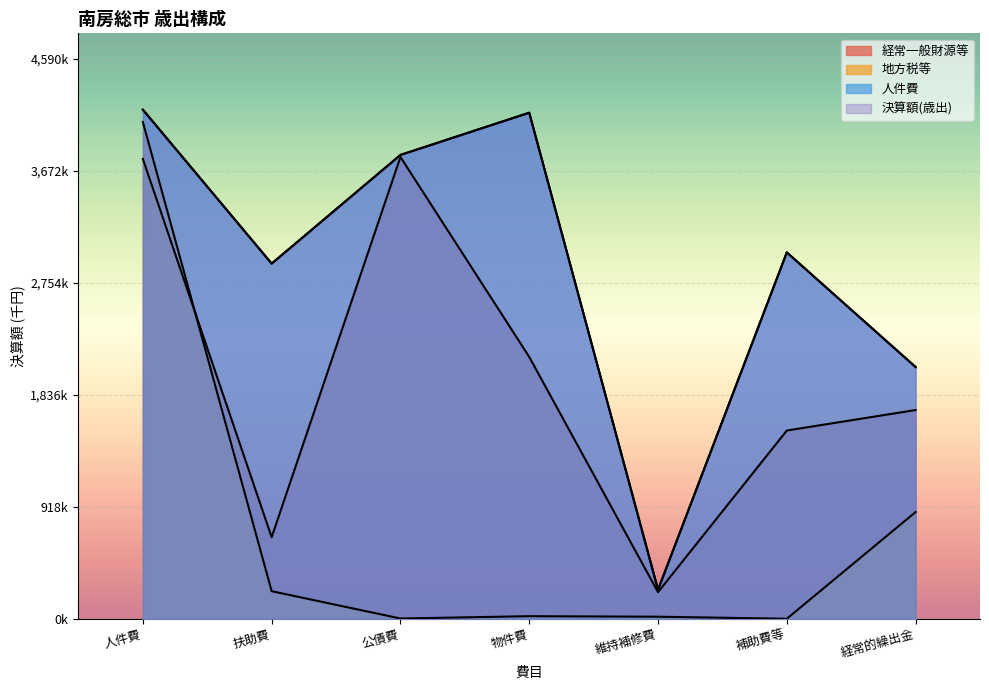

What is the difference between the maximum and minimum values in the 人件費 series?

3935955